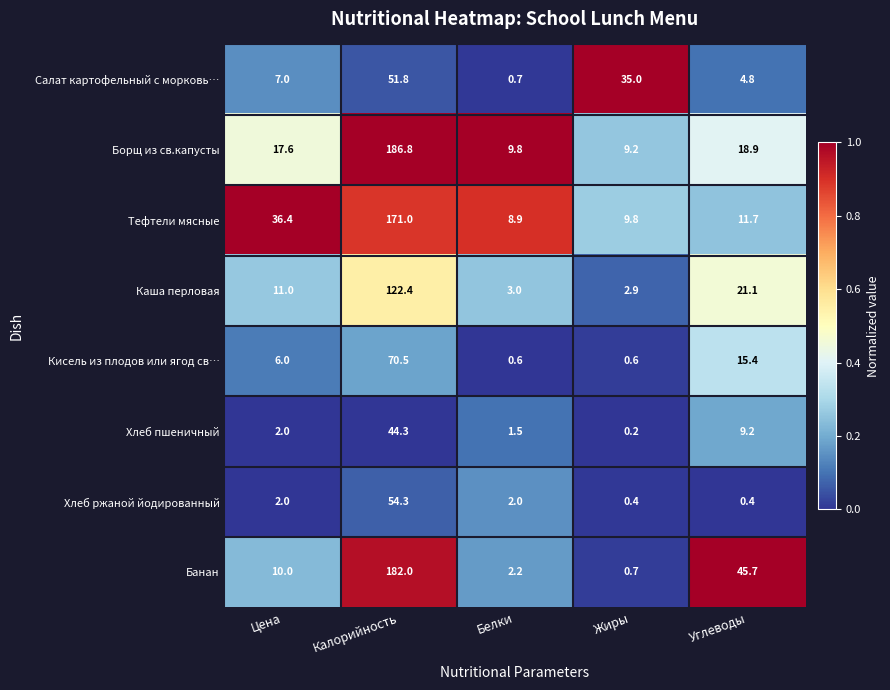

Is it true that Салат картофельный с морковь… equals 9.7 at Жиры?

False